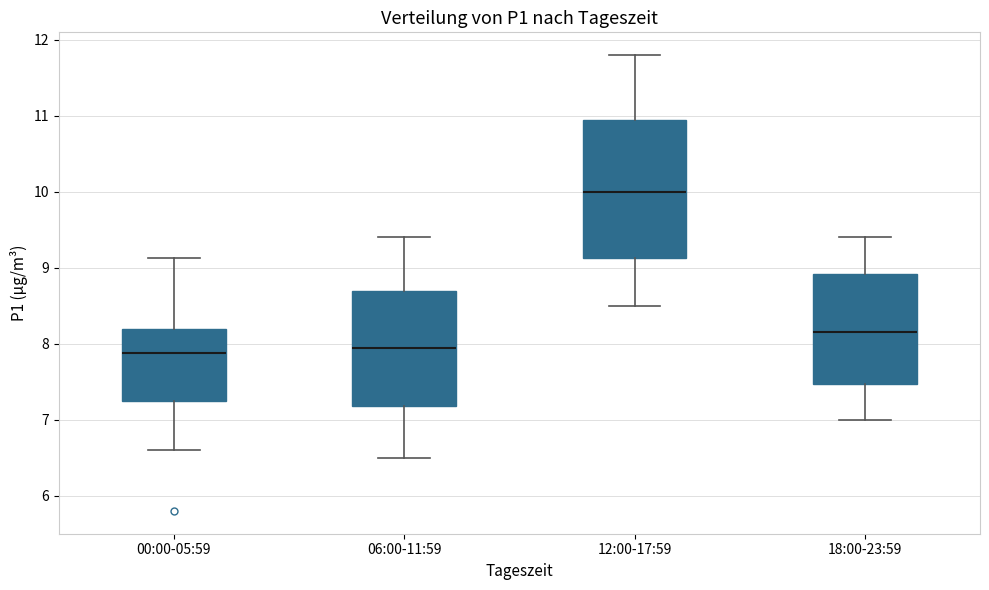

Where does the upper whisker of the box for 12:00-17:59 end on the y-axis? The values are not printed on the chart, so give them approximately, as read against the axis.

11.8